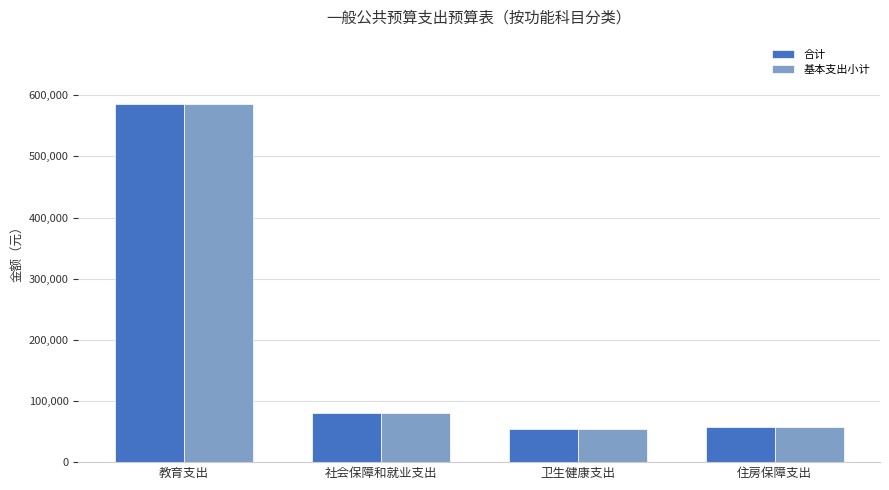

What is the highest value of the 基本支出小计 series?

585425.3